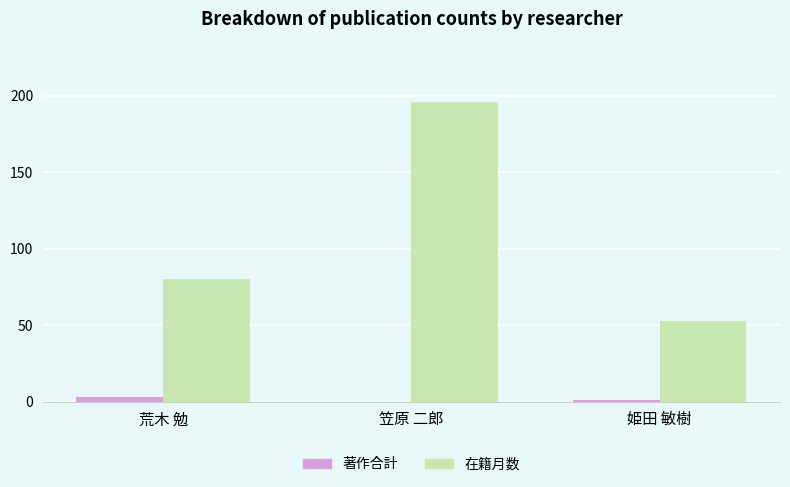

What is the sum of all 在籍月数 values?

329